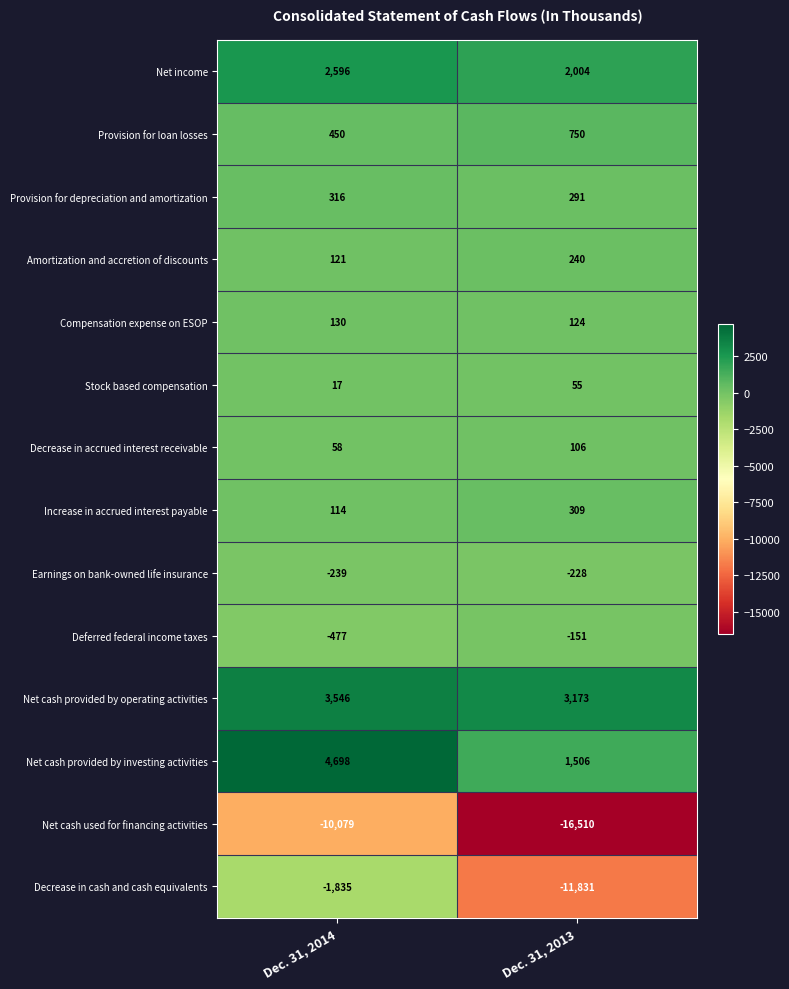

The Stock based compensation series shows 32 at Dec. 31, 2013. True or false?

False